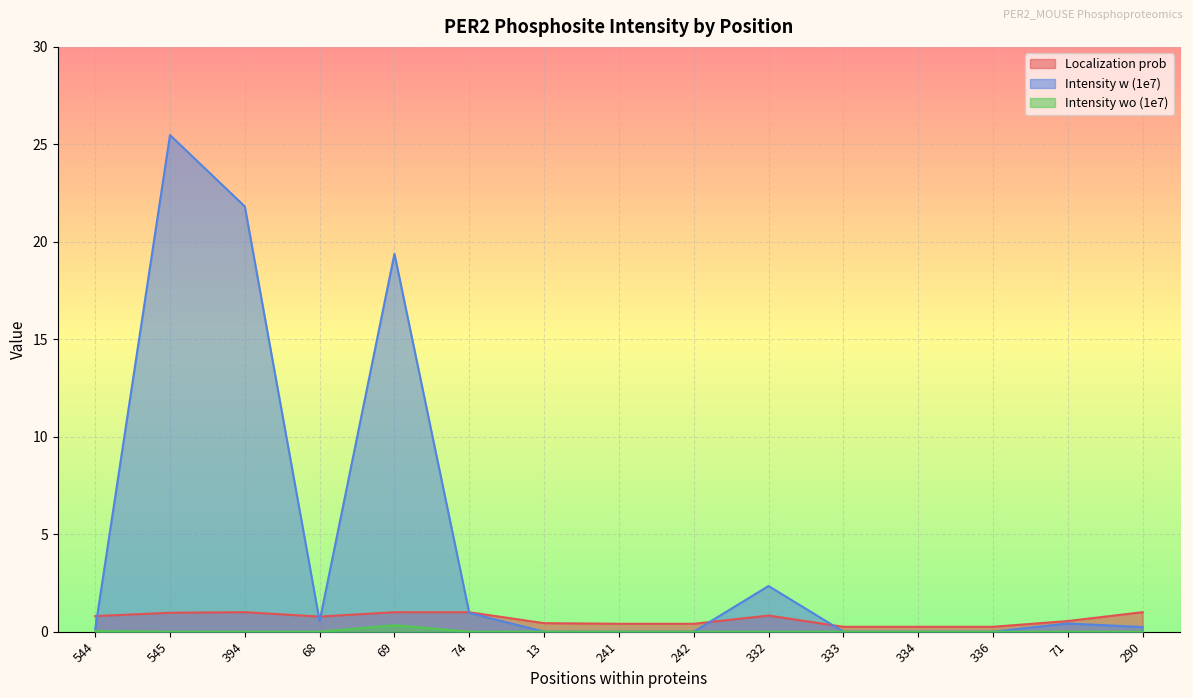

What is the difference between the maximum and minimum values in the Intensity wo (1e7) series?

0.3